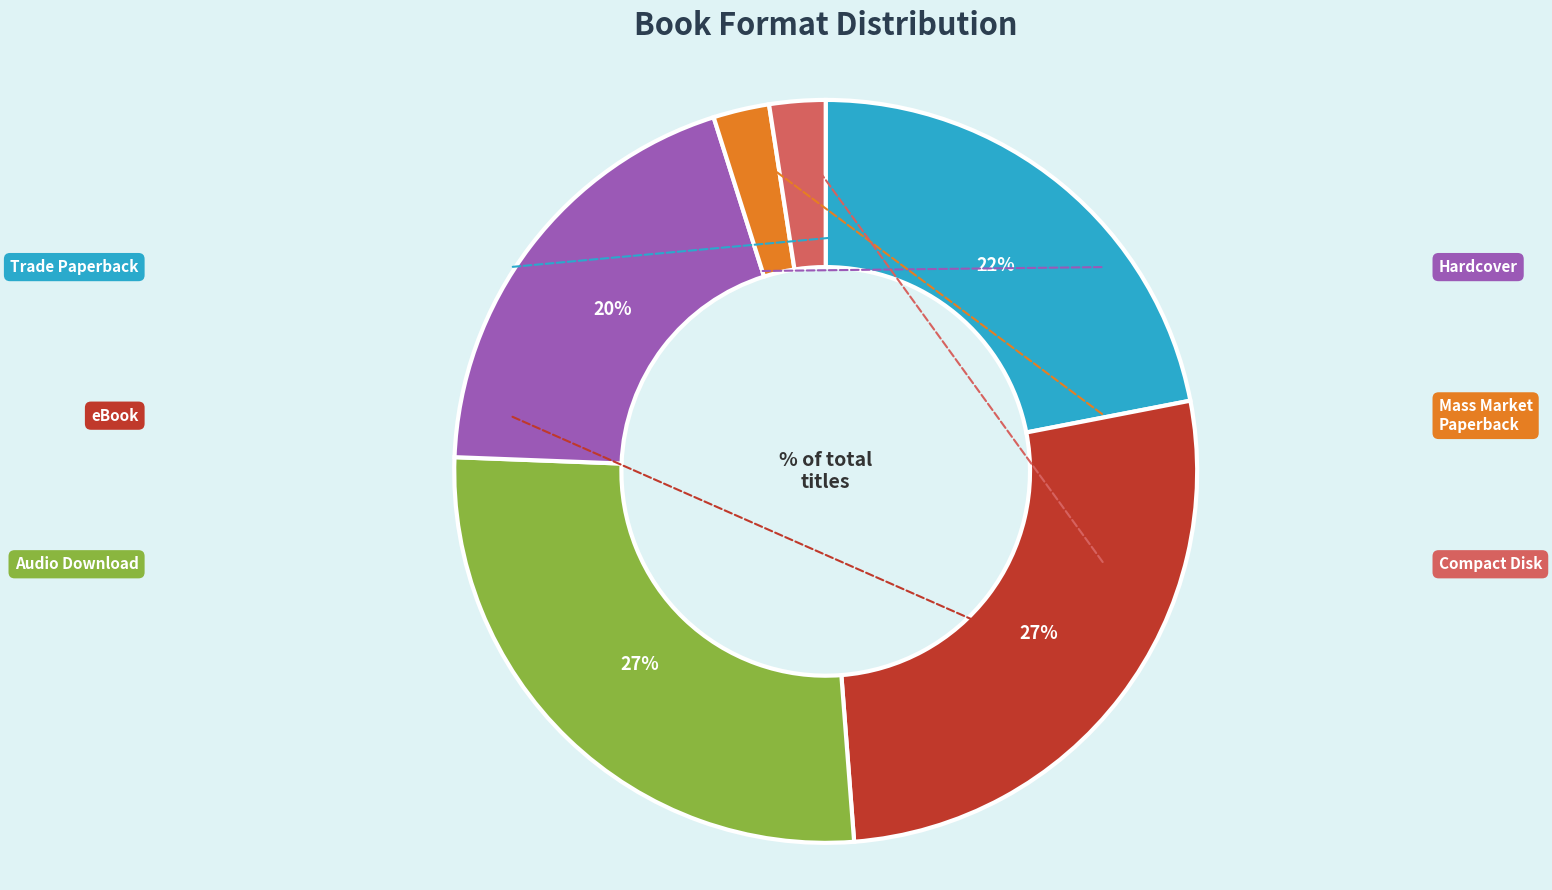

Count the number of slices in the pie.

6